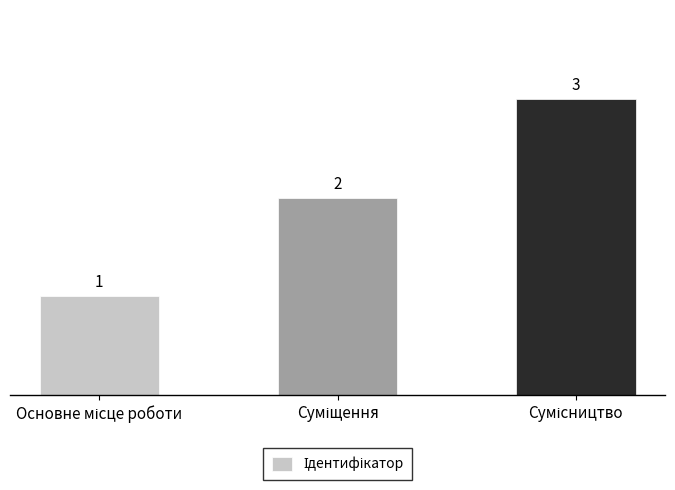

How many values are between 1 and 3?

3